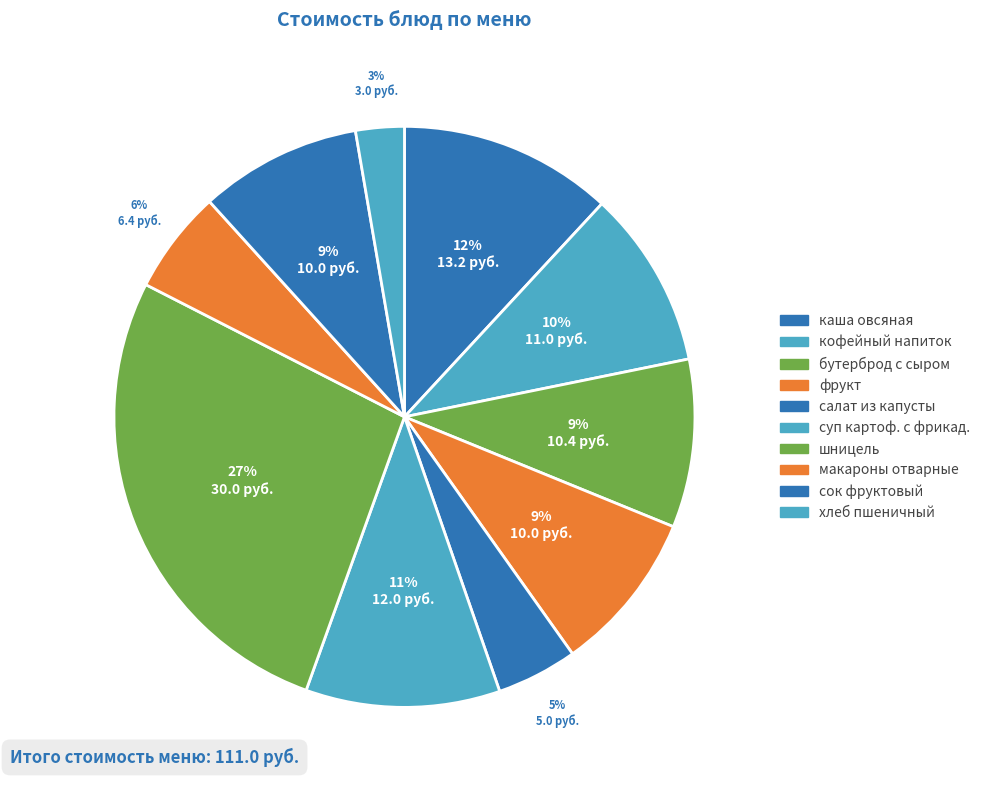

Count the number of slices in the pie.

10